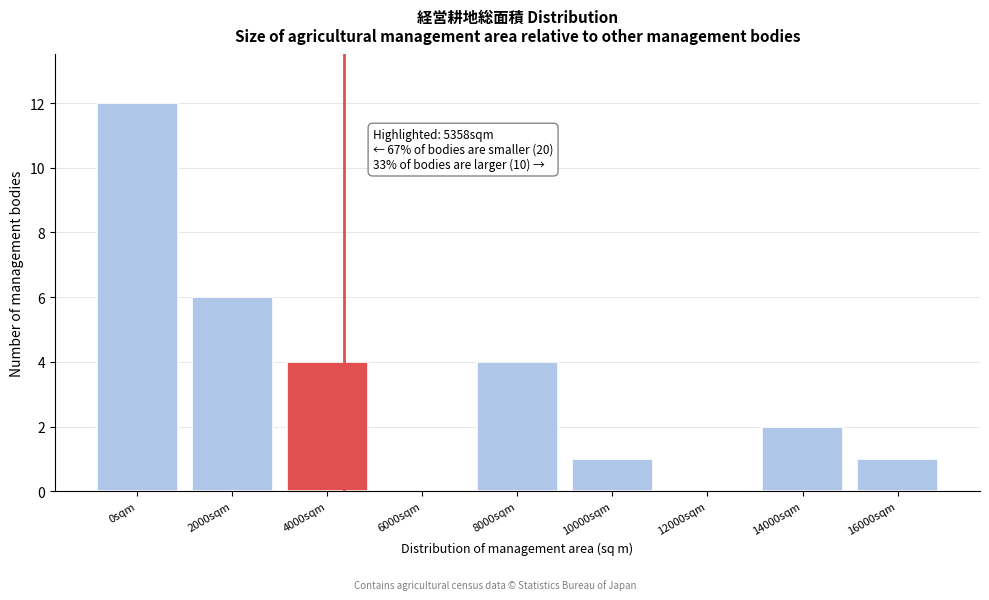

Reading right to left, extract all data points from this chart.

16000sqm=1	14000sqm=2	12000sqm=0	10000sqm=1	8000sqm=4	6000sqm=0	4000sqm=4	2000sqm=6	0sqm=12